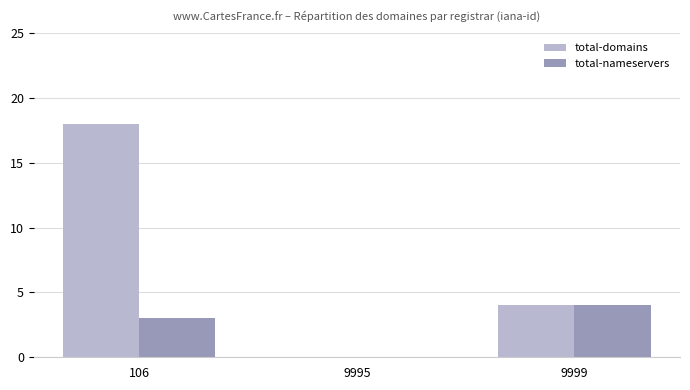

Reading left to right, what are all the values shown in this chart?

total-domains: 18	0	4
total-nameservers: 3	0	4